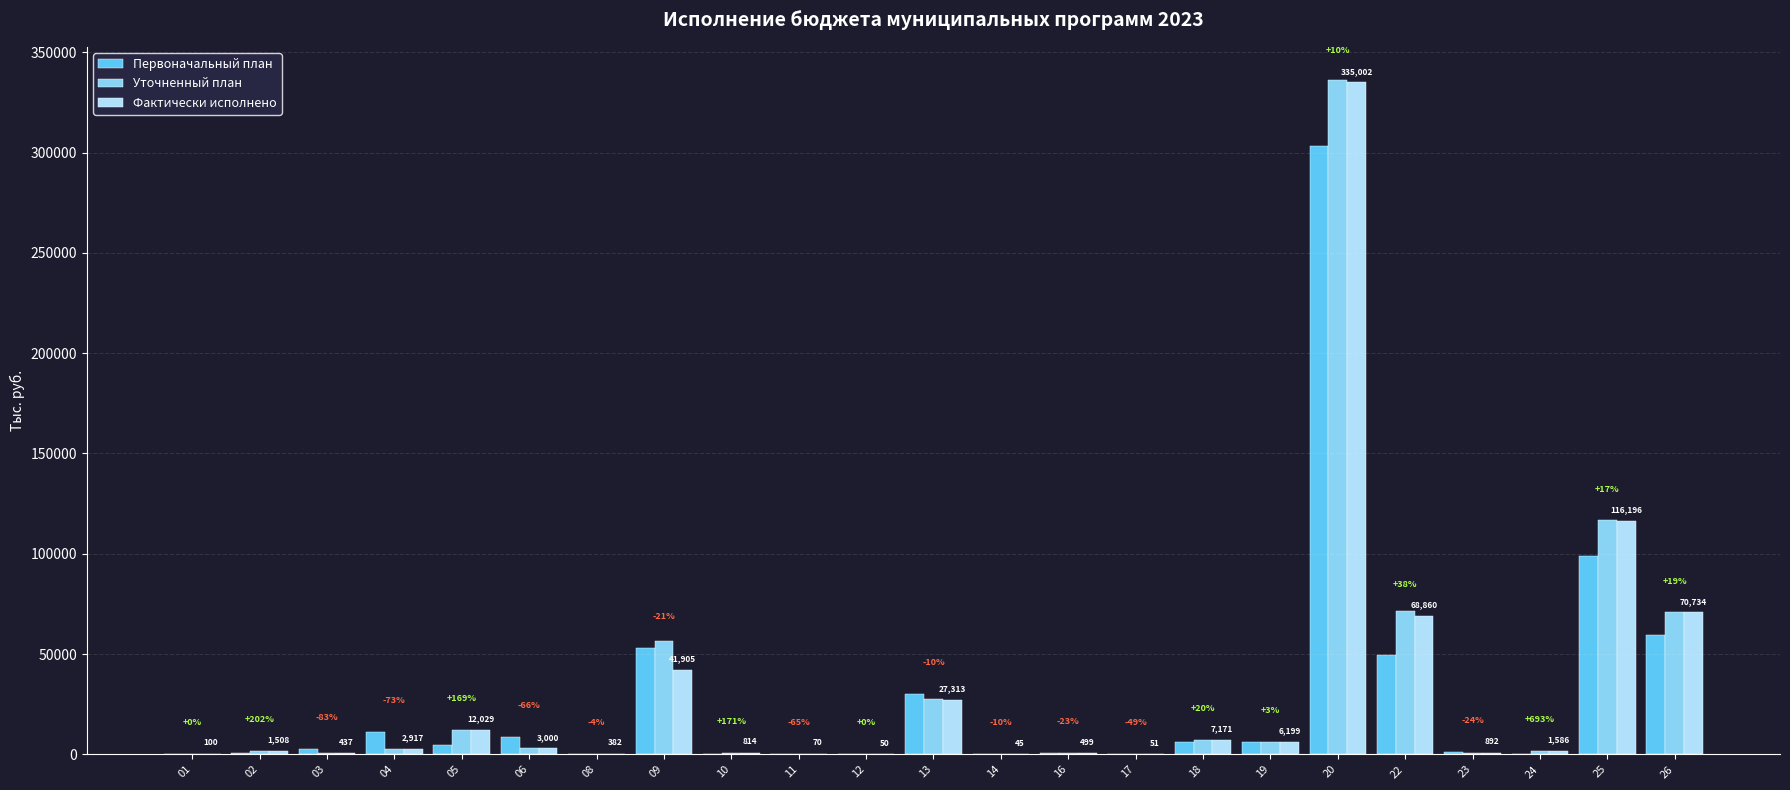

What is the minimum value for Фактически исполнено?

45.1